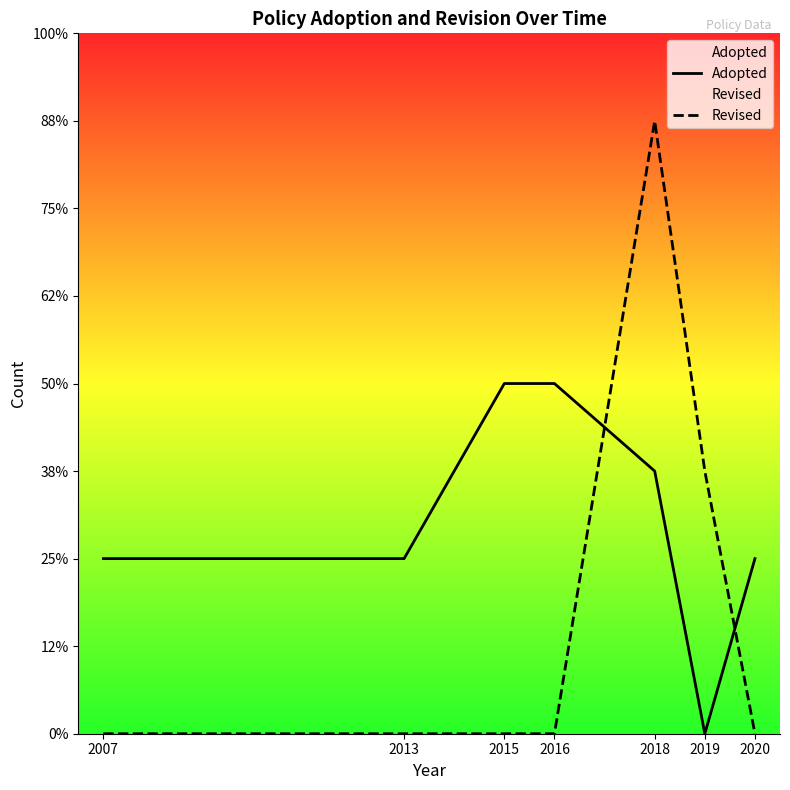

How many values in Adopted are above zero?

6